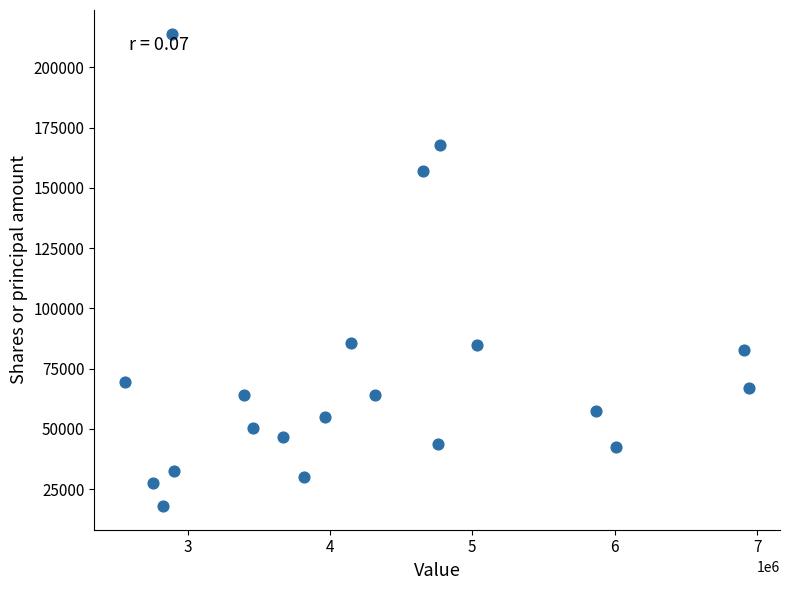

What is the range of Y values (max minus min)?

196045